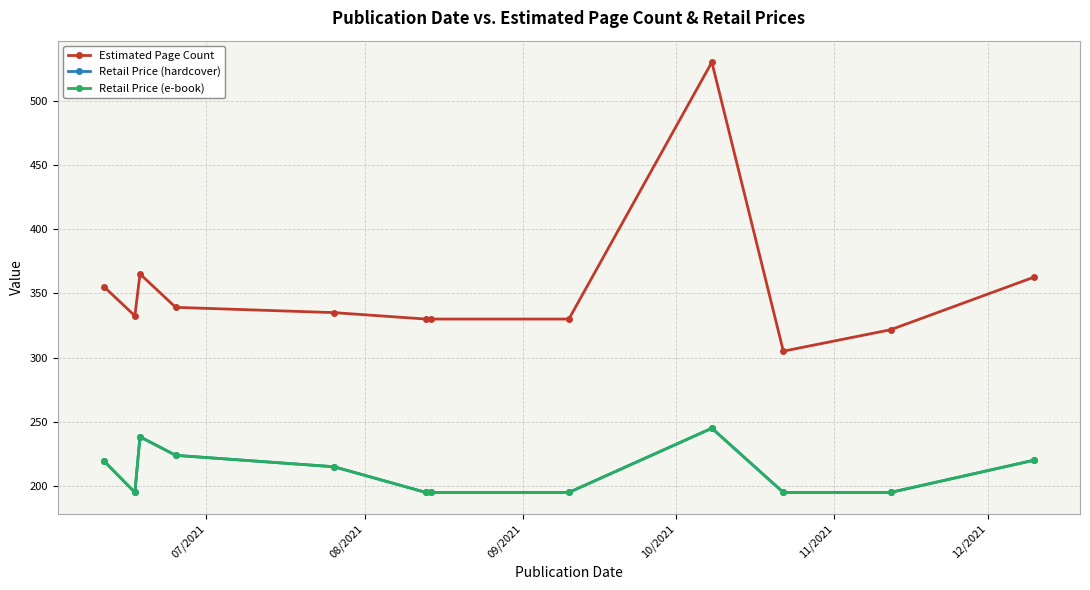

How many interior local peaks does the Estimated Page Count series have?

2